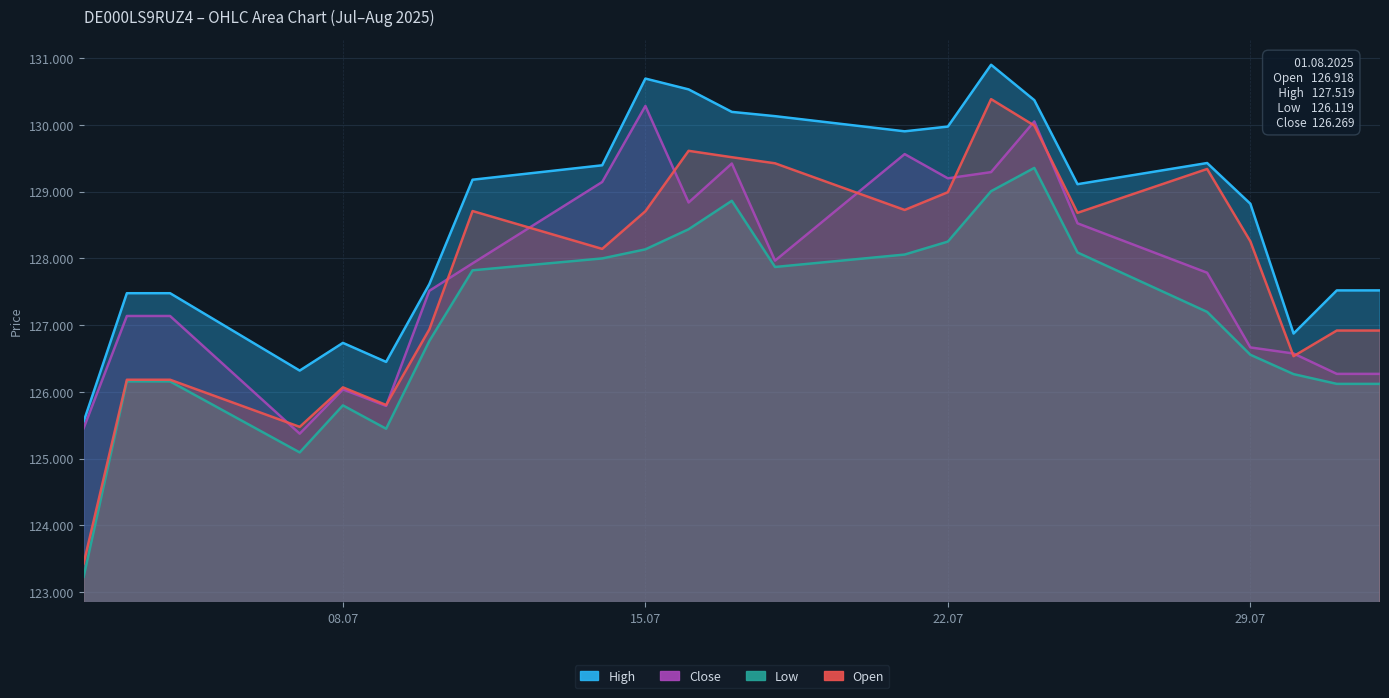

At which label does Low first exceed 127197?

11.07.2025